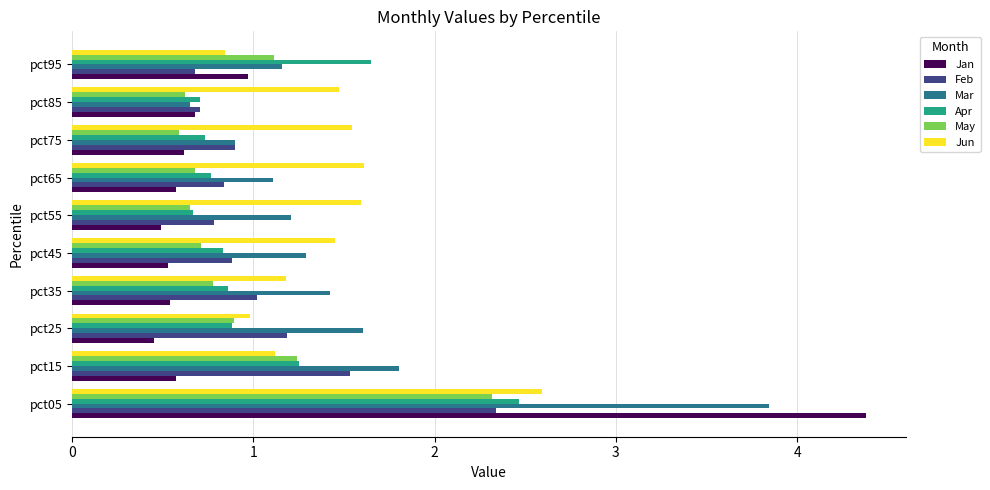

What is the spread (max minus min) of values at pct65?

1.0